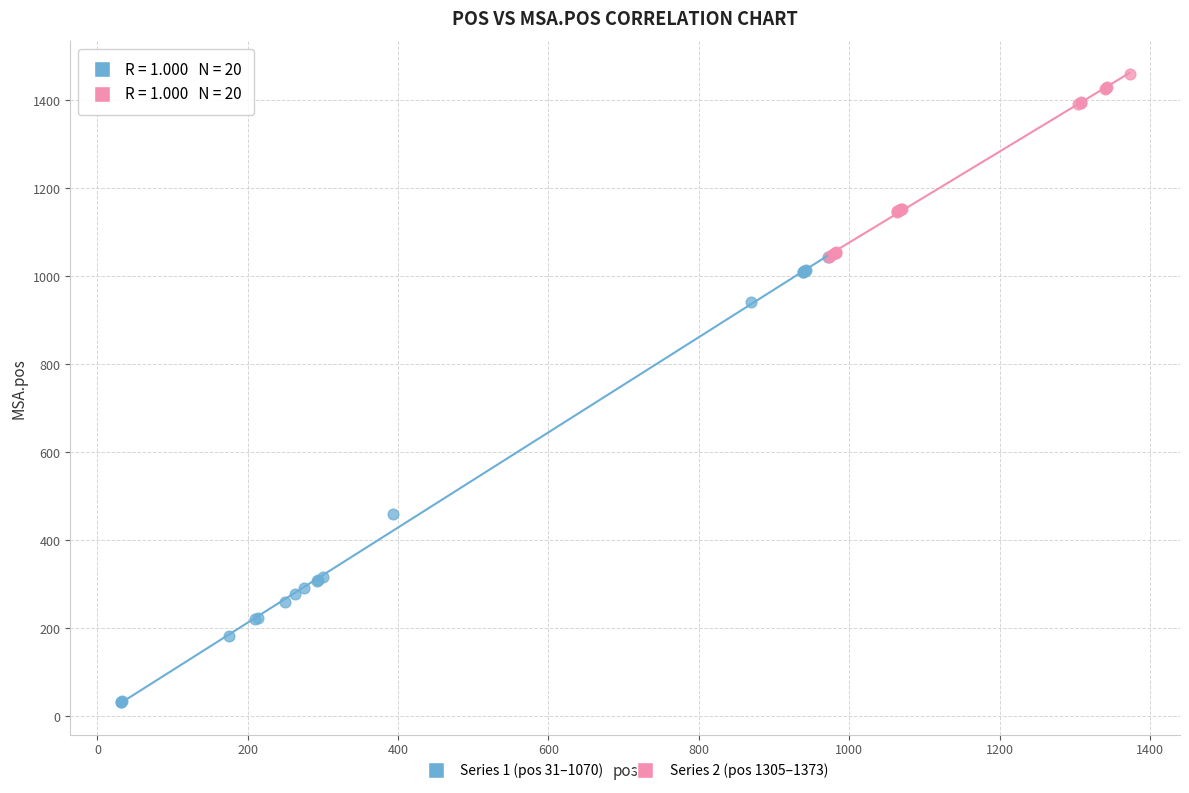

Which series contains the highest Y value?

Series 2 (pos 1305–1373)